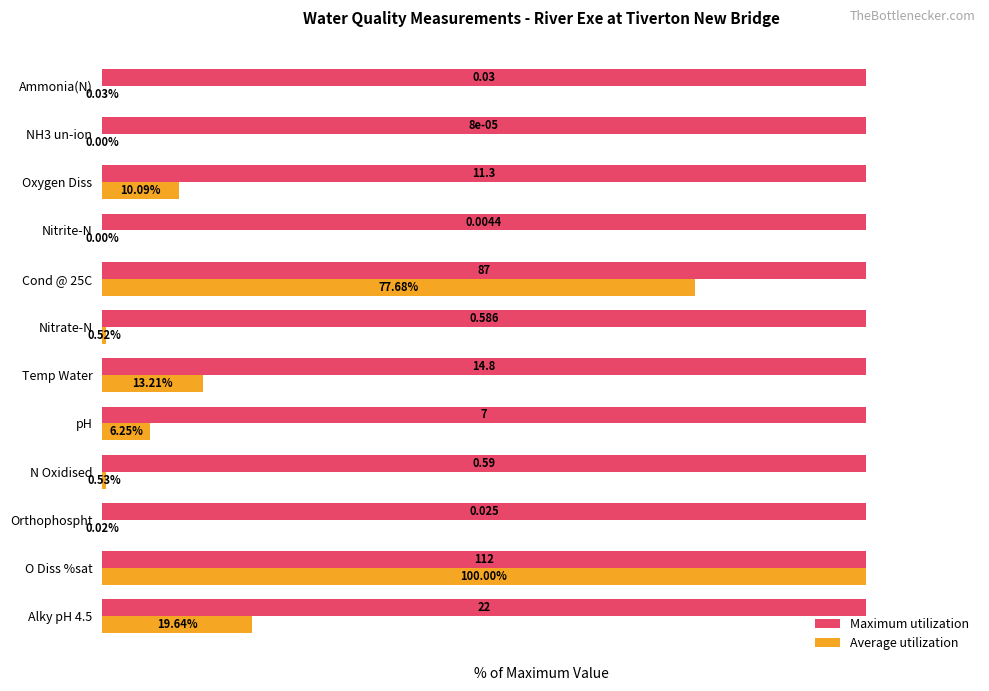

Which series has the largest total across all categories?

Maximum utilization